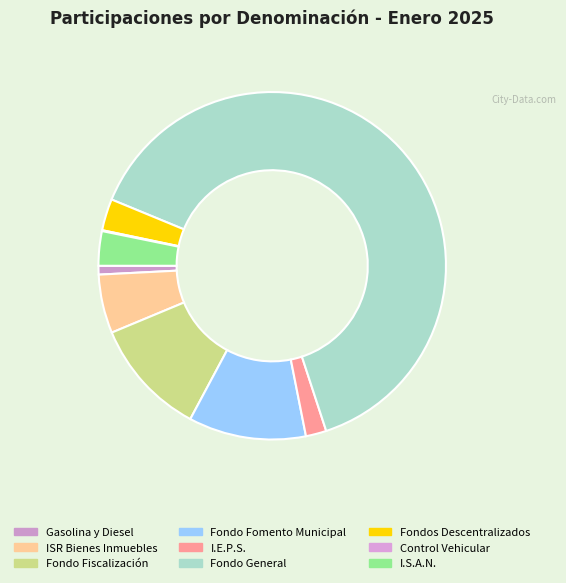

What is the largest slice in the pie chart?

Fondo General